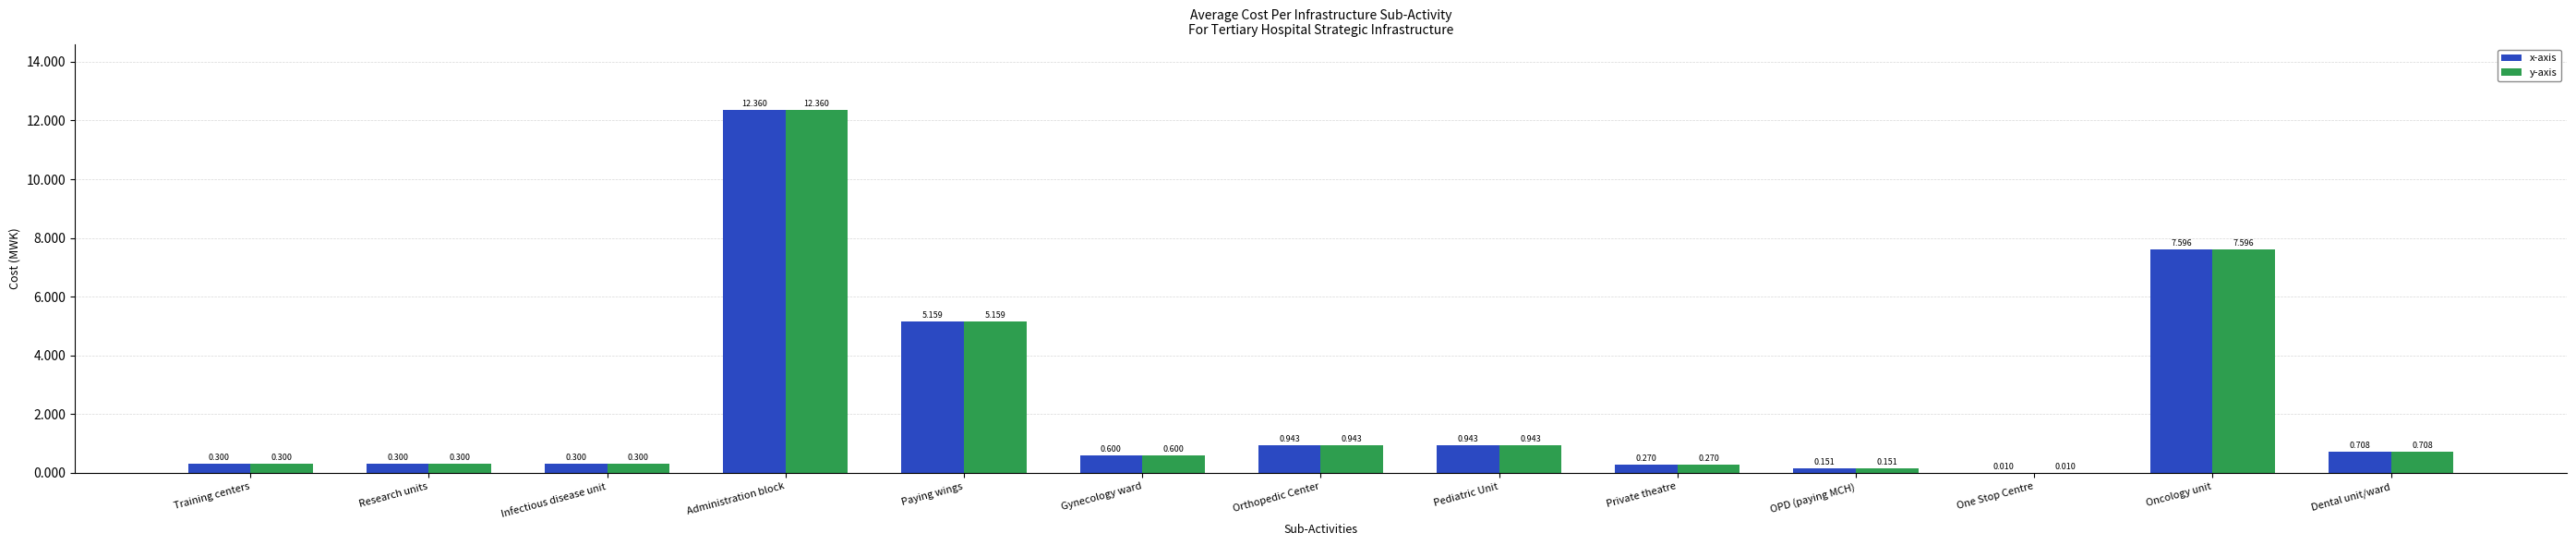

Are the bars horizontal?

No